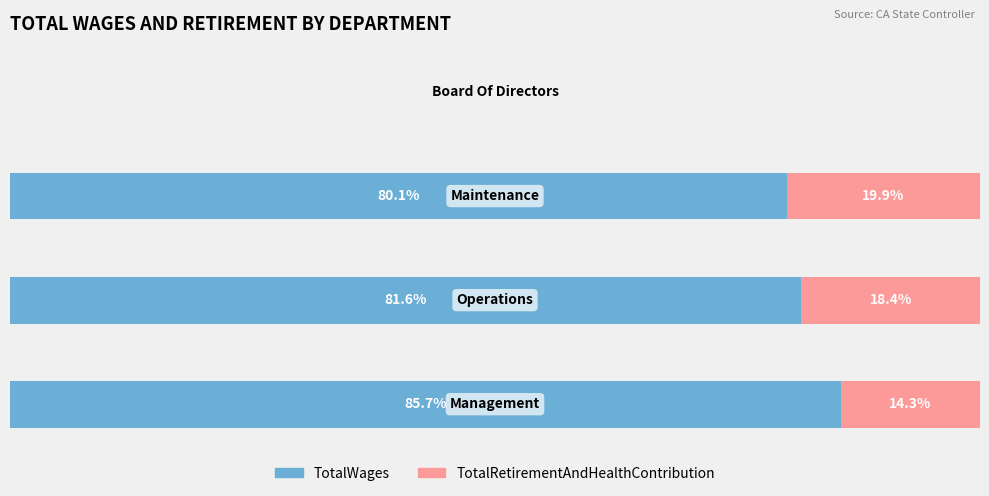

What are all the series names shown in the legend?

TotalWages, TotalRetirementAndHealthContribution